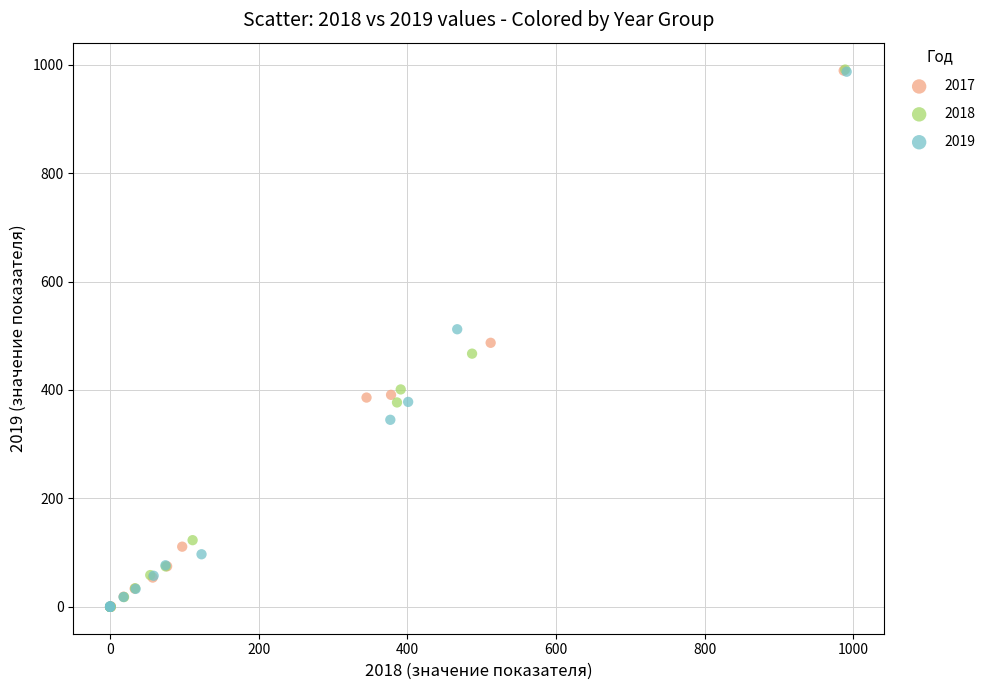

Which series has the largest Y range (max minus min)?

2018